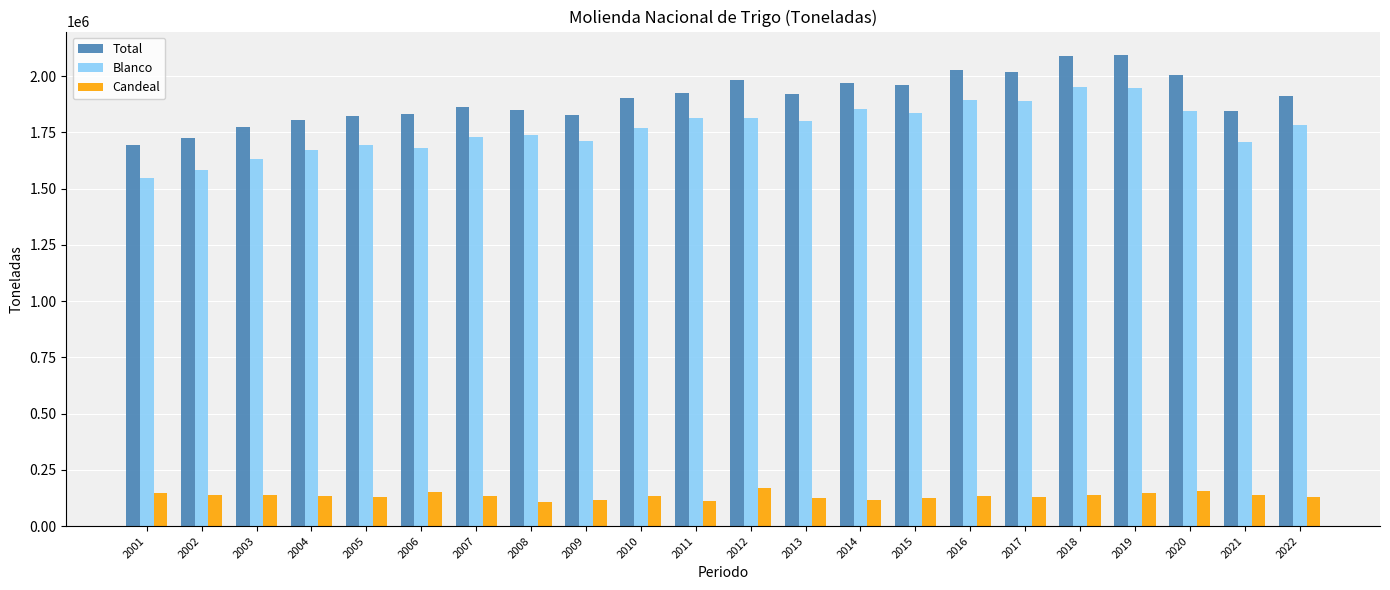

What is the minimum value shown in the chart?

106800